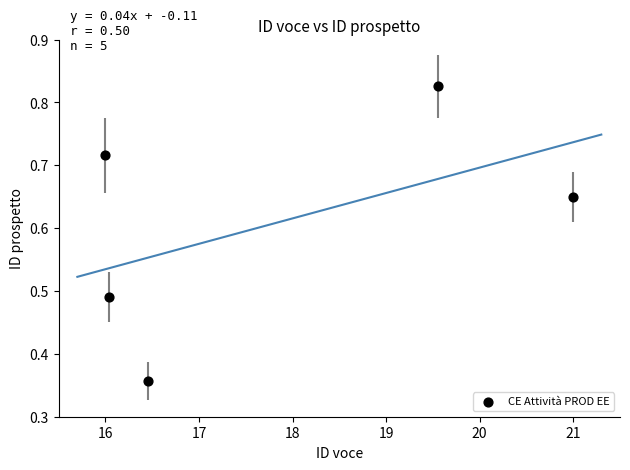

What is the range of X values (max minus min)?

5.0